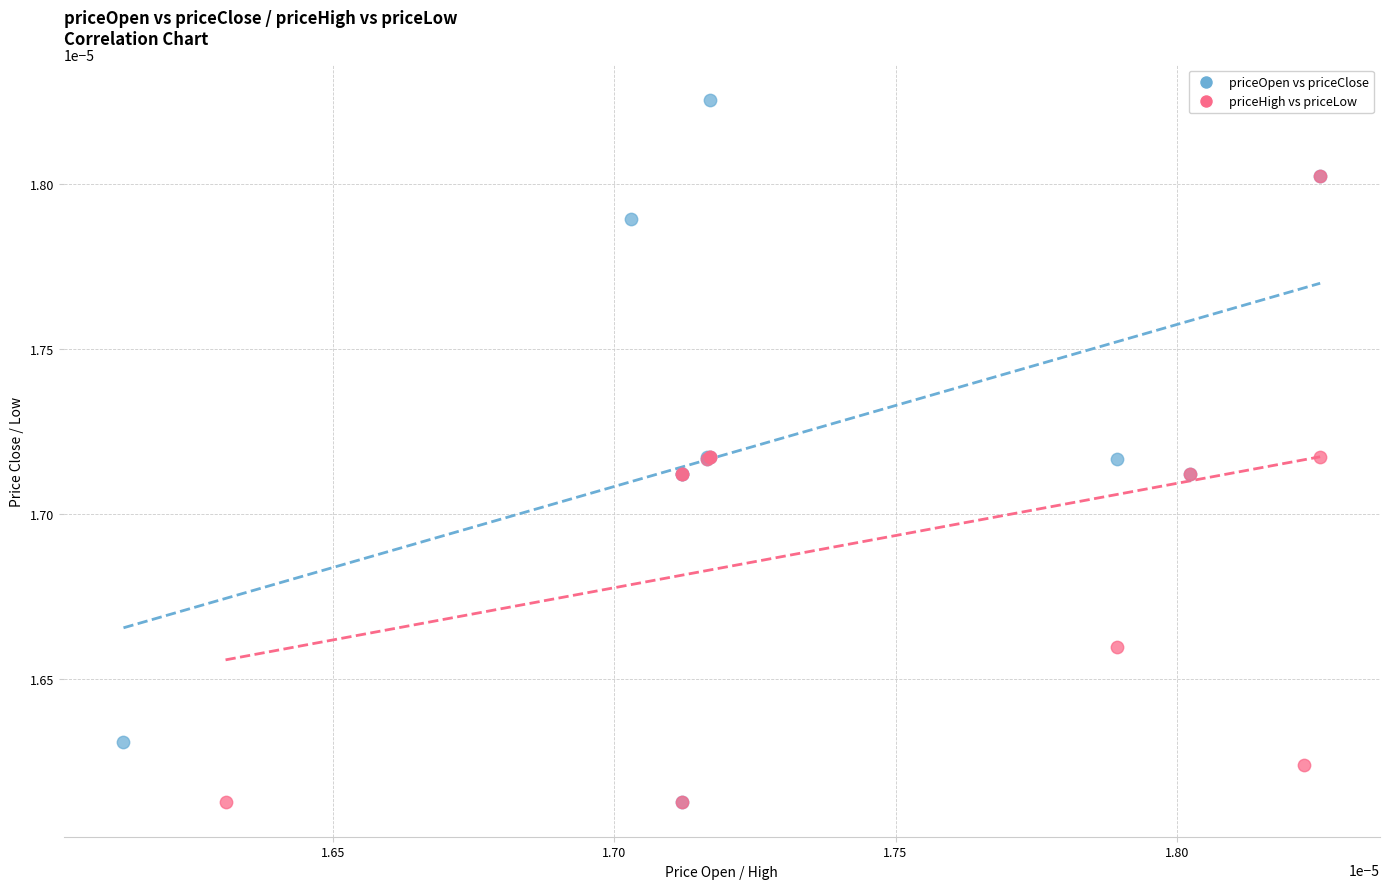

Which series has the widest spread of Y values?

priceOpen vs priceClose